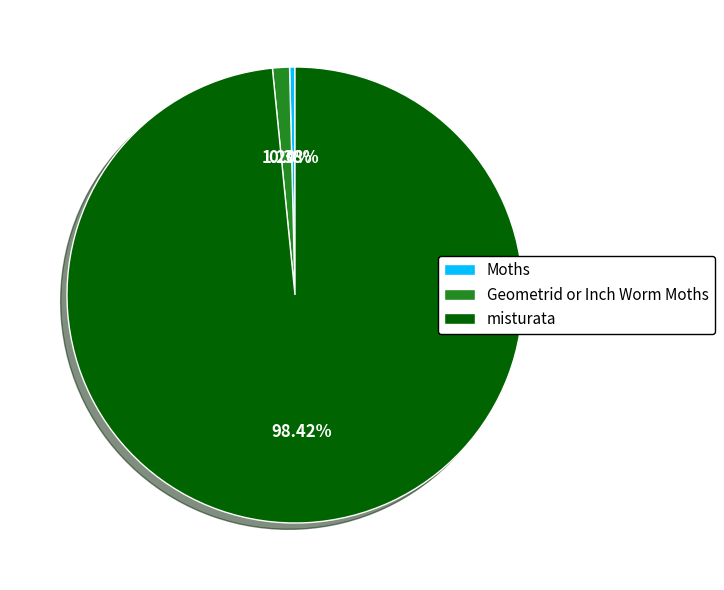

Does misturata account for over 50% of the chart?

Yes